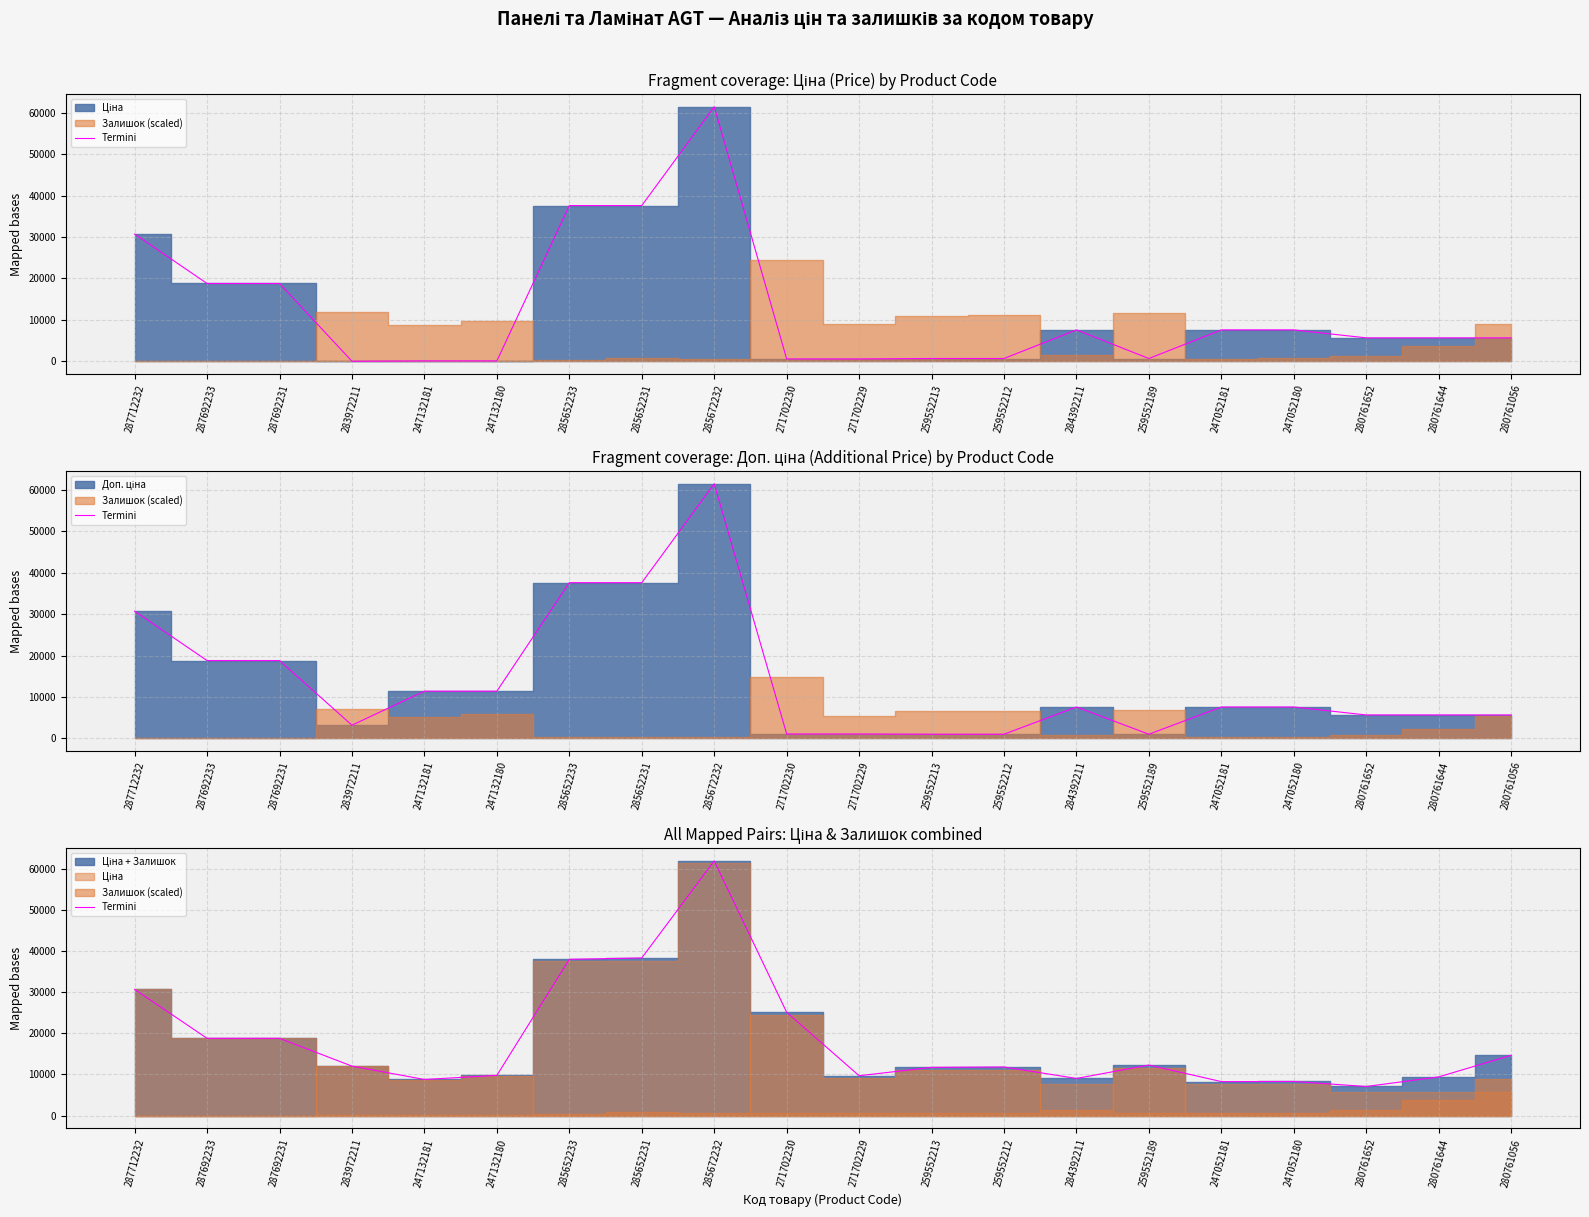

The chart shows a value of 13187.5 at 247052181. True or false?

False